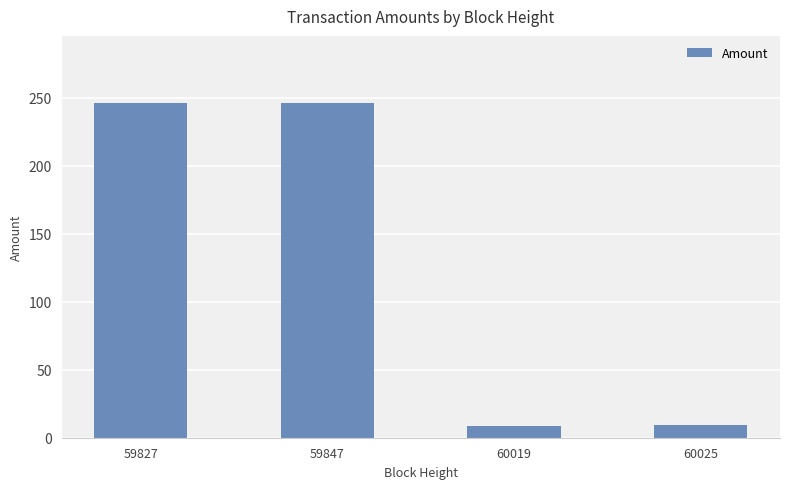

What is the value of the 4th bar from the left?

9.5